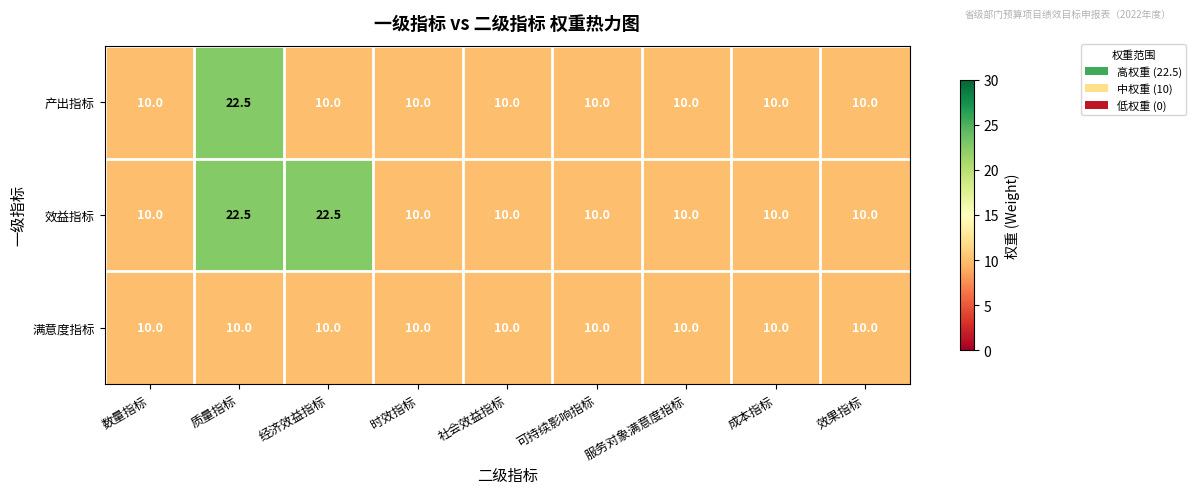

The value of 效益指标 at 服务对象满意度指标 is 10.0. True or false?

True